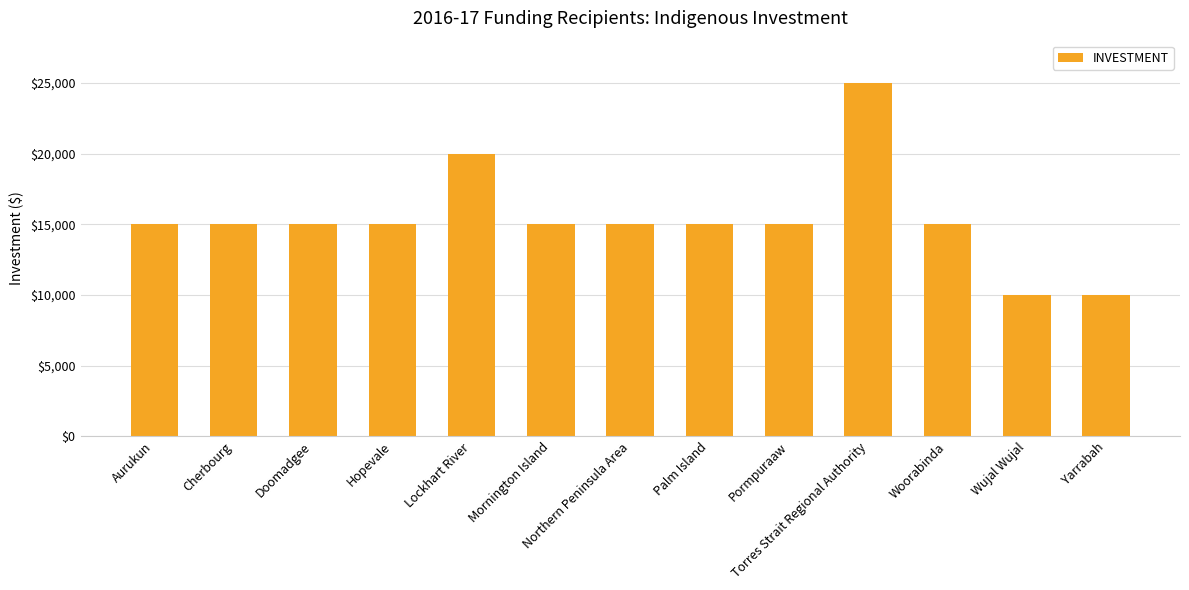

Are the bars horizontal?

No